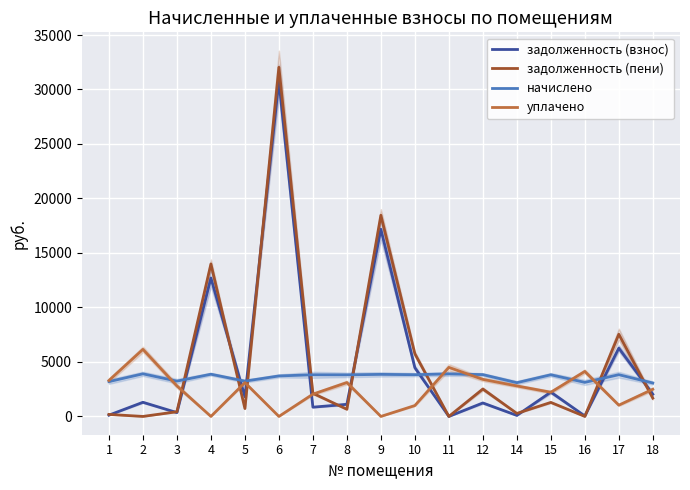

Rank the categories by уплачено value from lowest to highest.

4, 6, 9, 10, 17, 7, 15, 18, 14, 3, 5, 8, 1, 12, 16, 11, 2